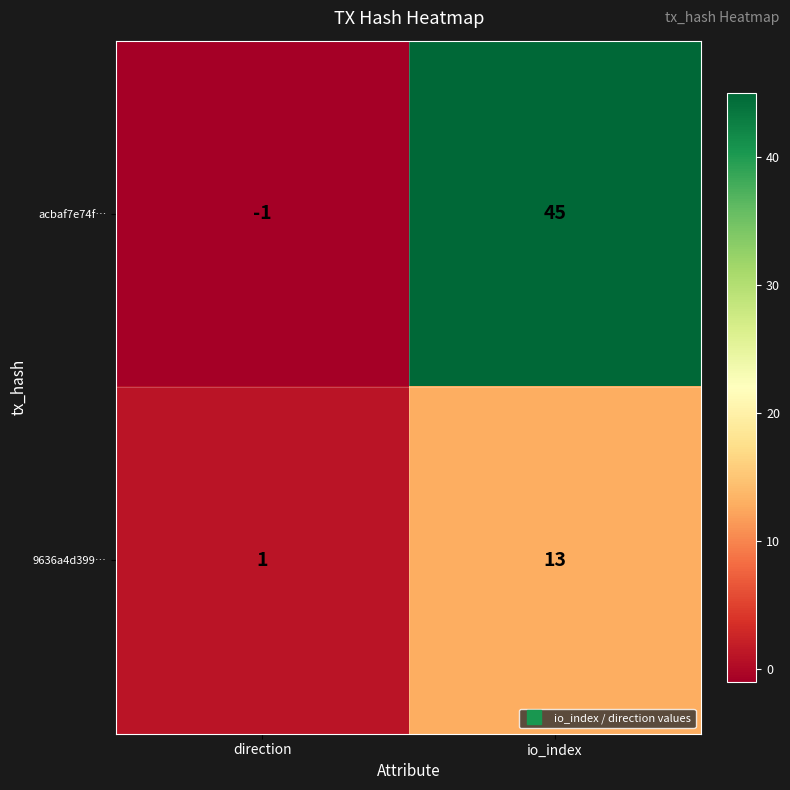

What is the sum of all 9636a4d399… values?

14